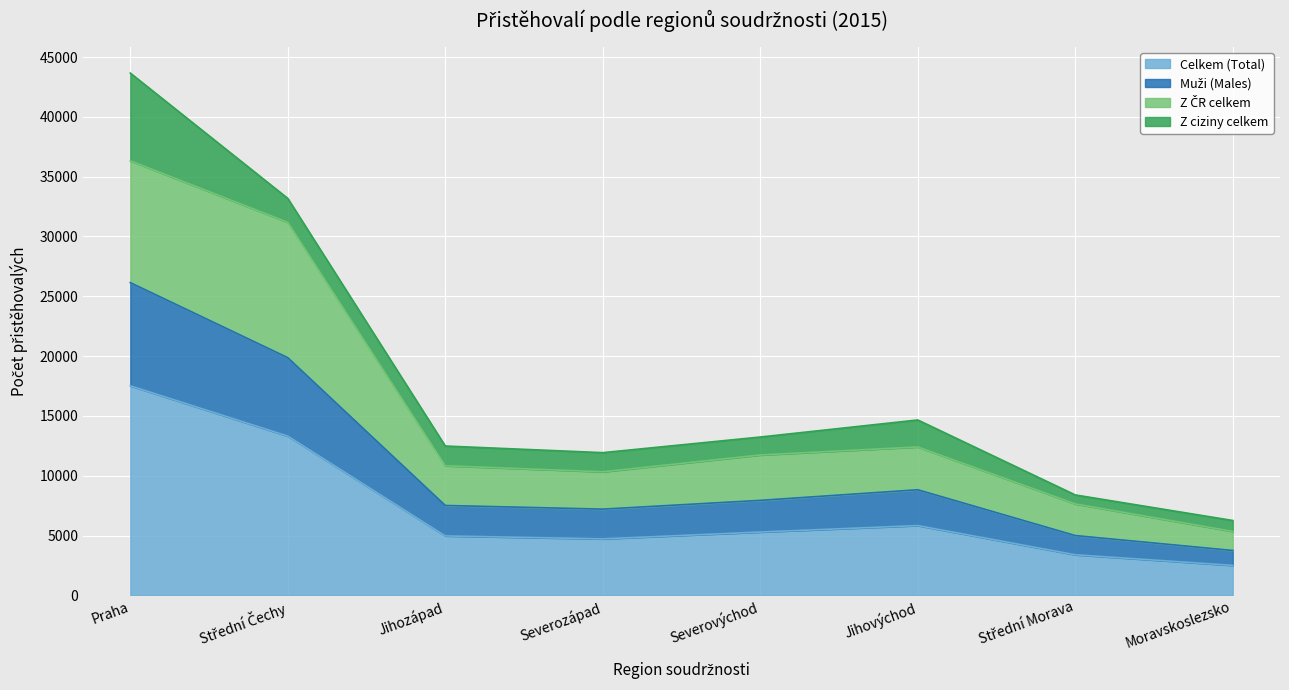

What is the highest value of the Celkem (Total) series?

17518